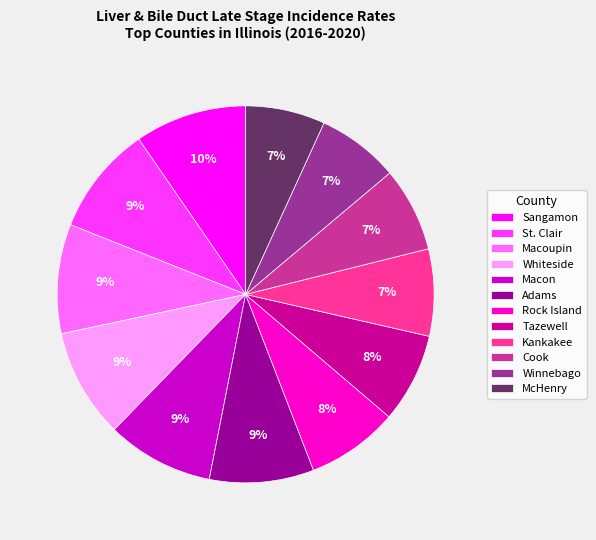

What percentage is the Rock Island slice, to the nearest percent?

8%